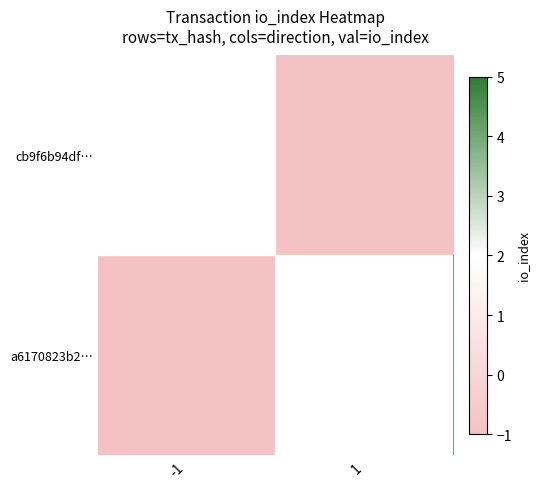

List the labels in order of a6170823b2… value, smallest first.

-1, 1